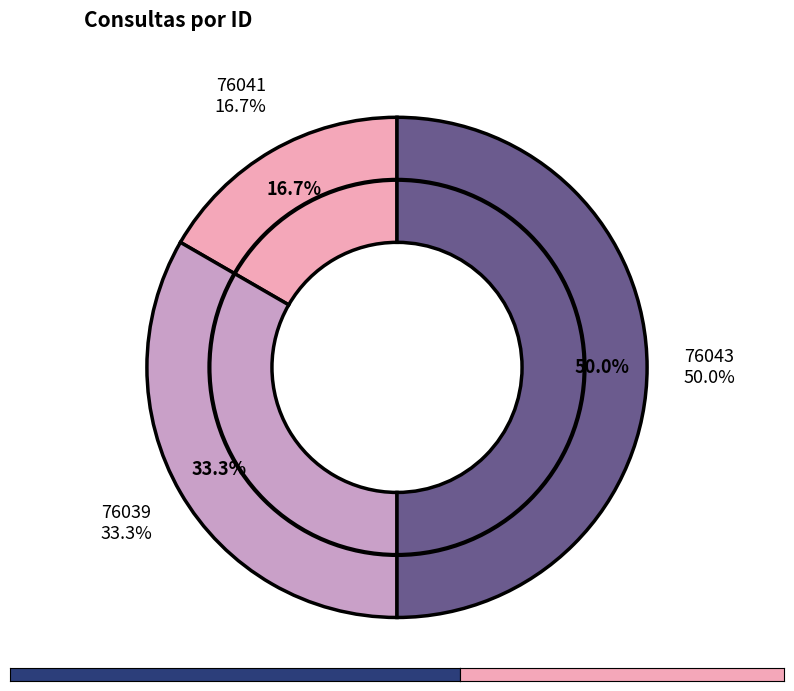

To the nearest percent, what is the average slice percentage?

33%